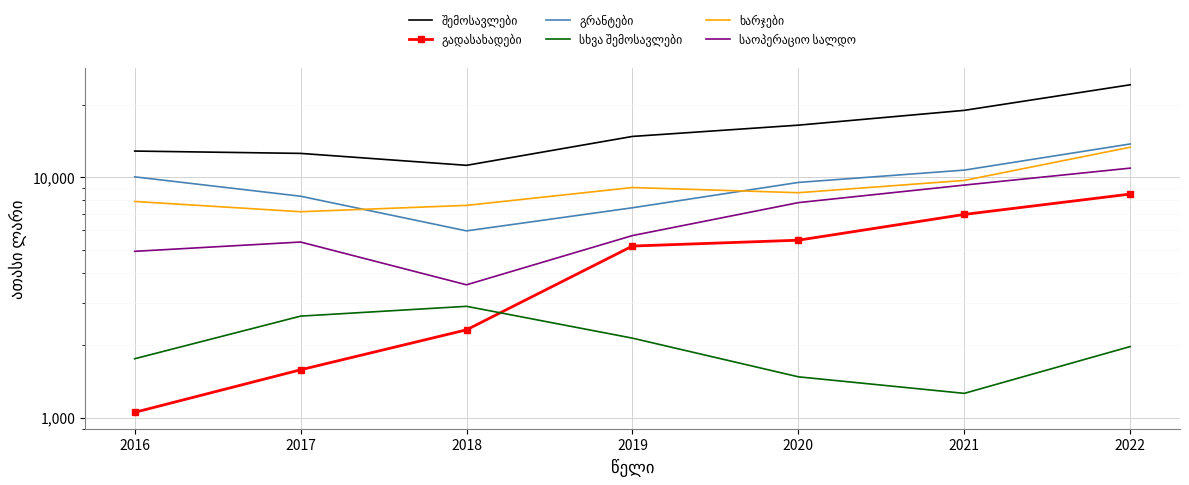

At how many categories does at least one series exceed 5229?

7